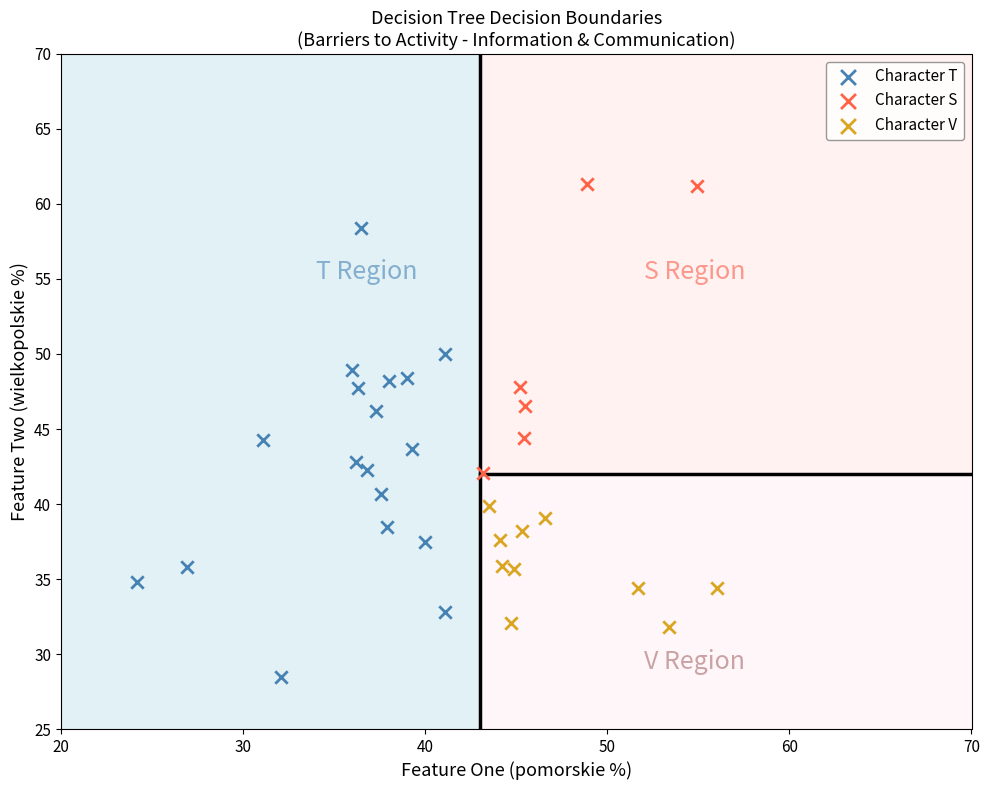

Which series has the widest spread of Y values?

Character T